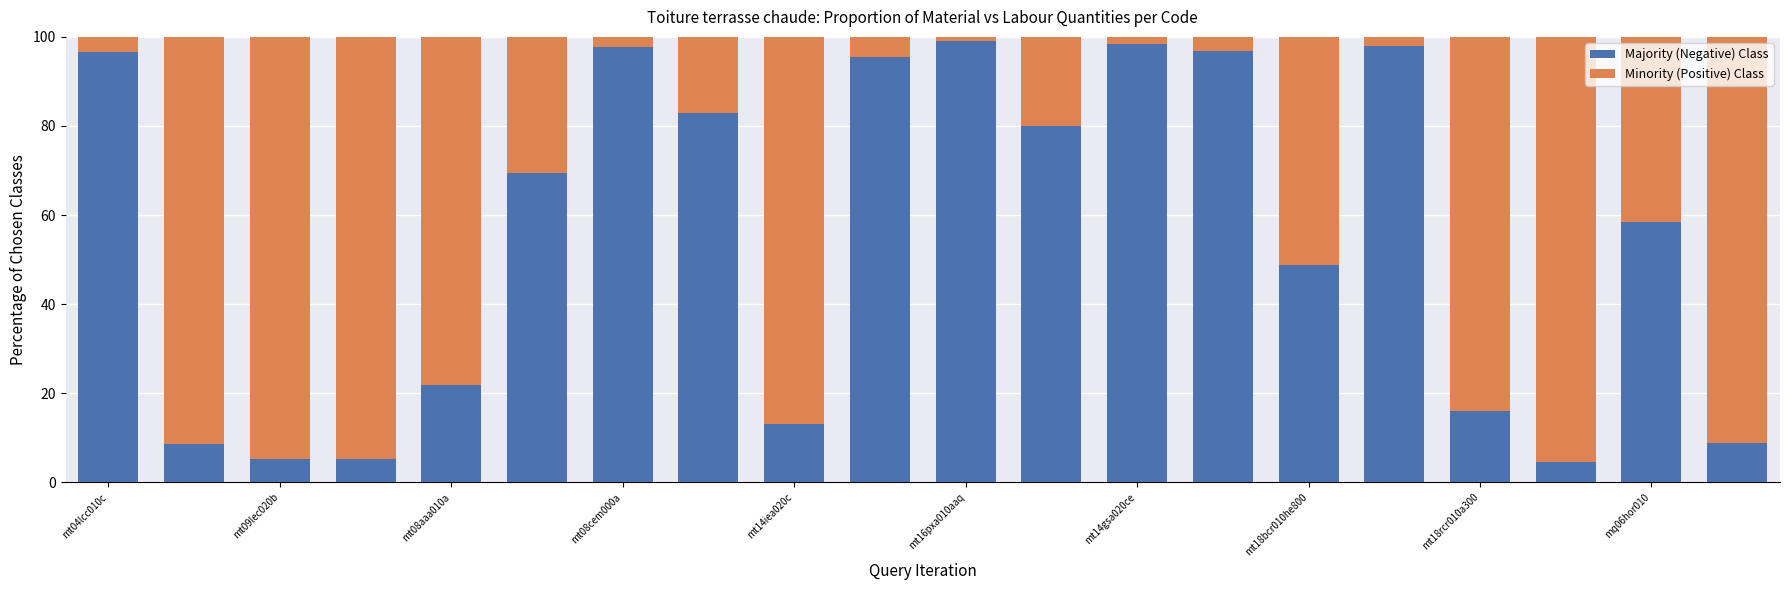

How many values in the Majority (Negative) Class series are below 69?

10